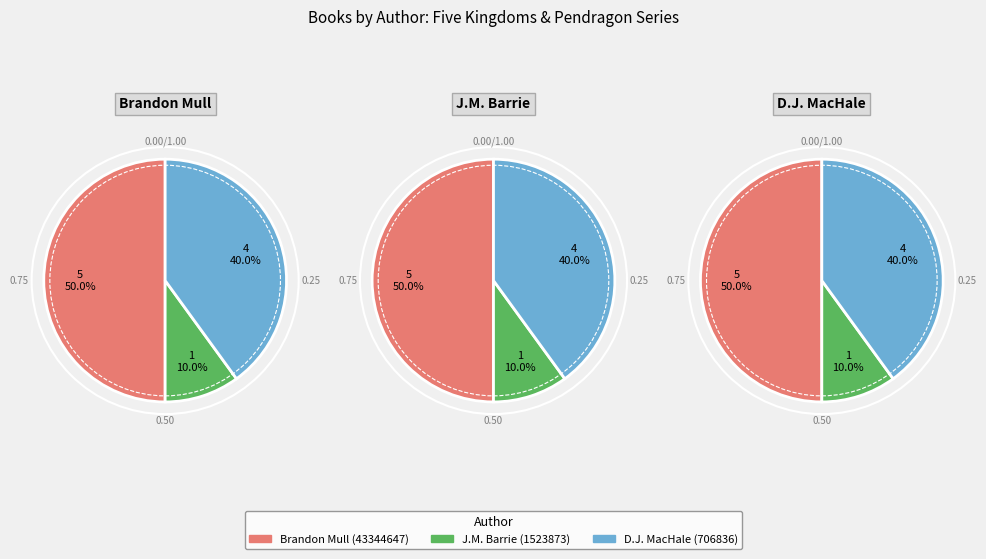

How many segments does this pie chart have?

3